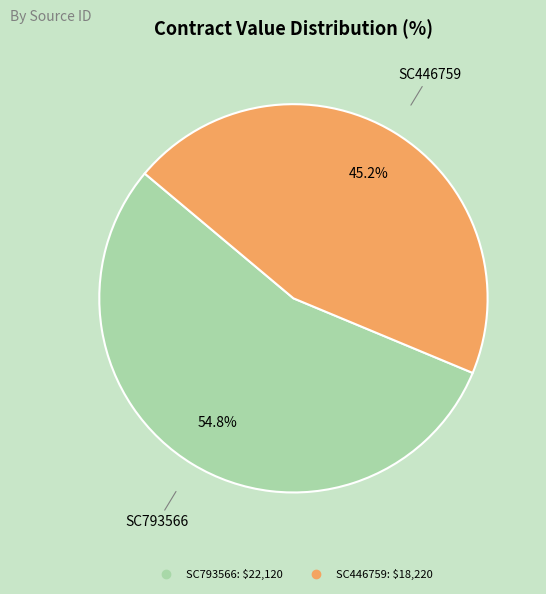

Which slice is the smallest?

SC446759